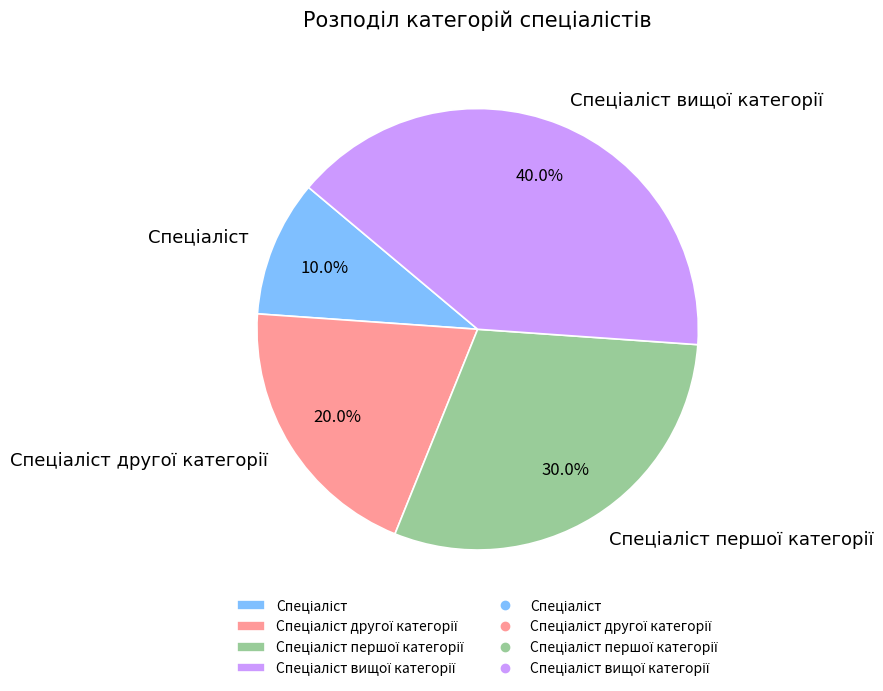

Is there any slice that represents more than half of the pie?

No